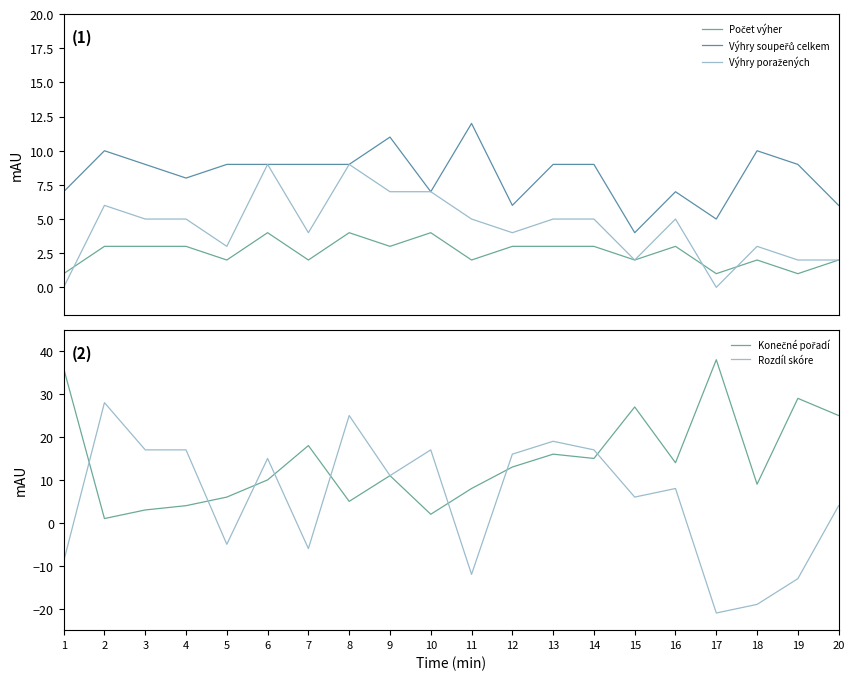

How many data points in Konečné pořadí are less than 13?

10